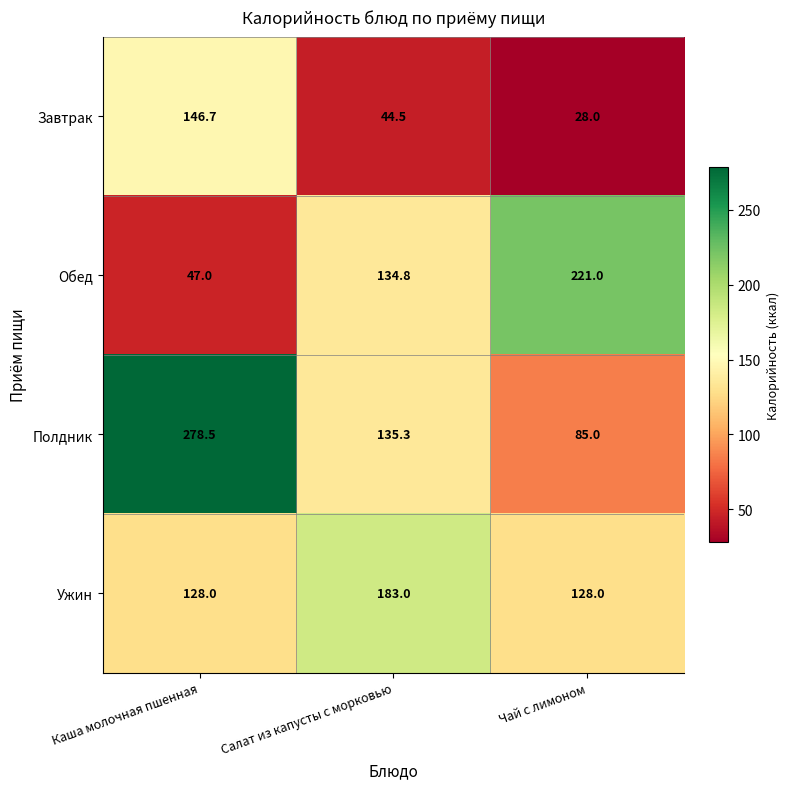

What is the smallest value displayed?

28.0